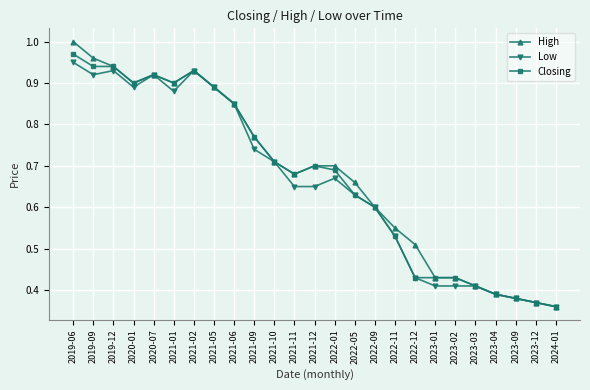

Which series has the largest range (max minus min)?

High